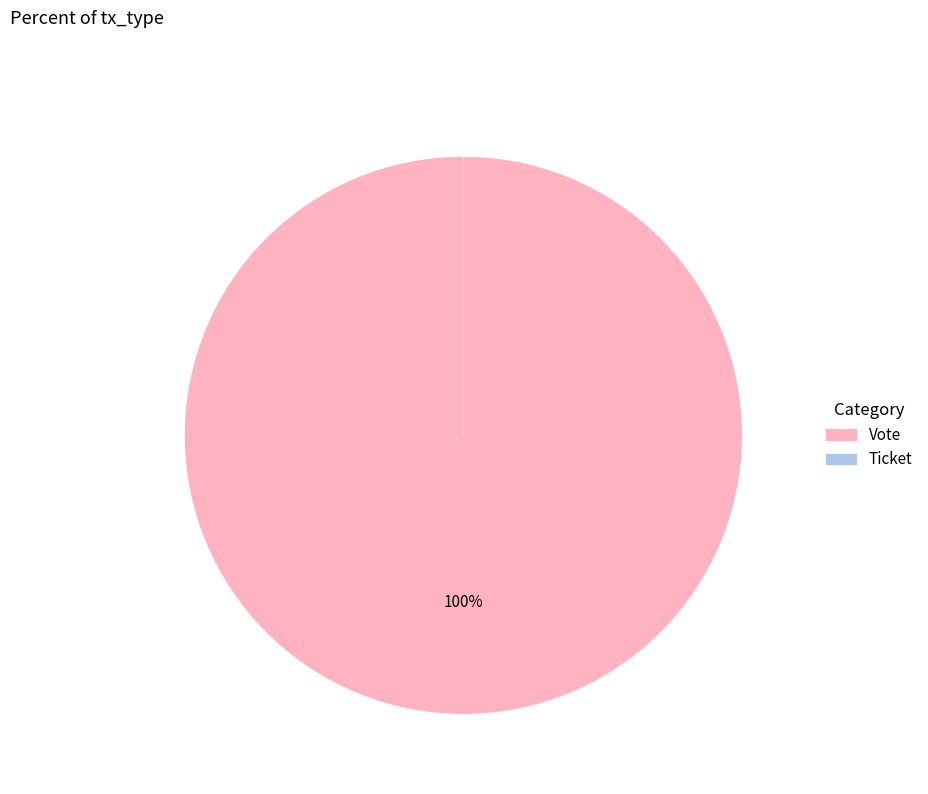

True or false: Vote accounts for 99% of the total.

False